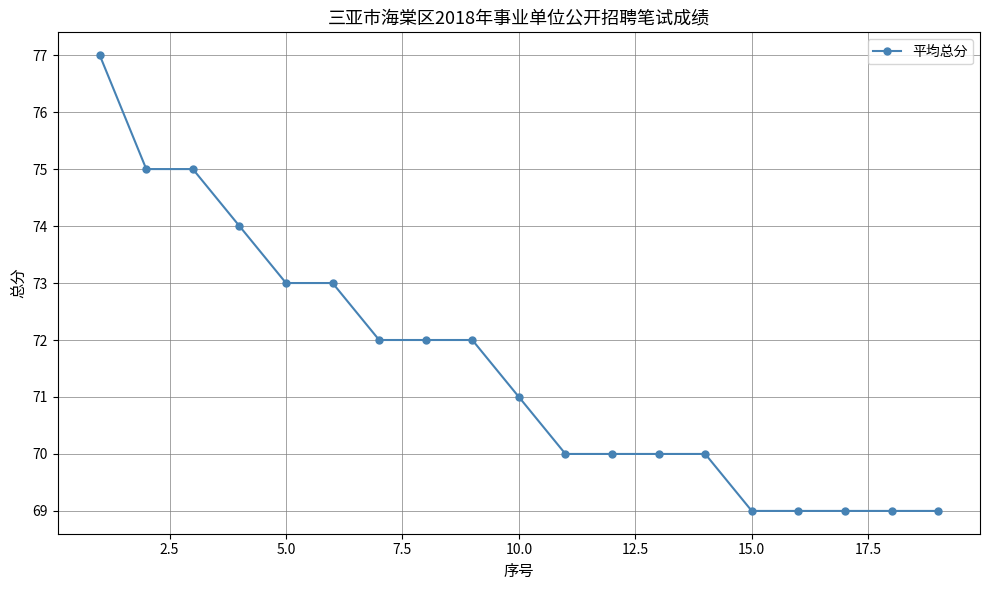

What is the sum of all values?

1359